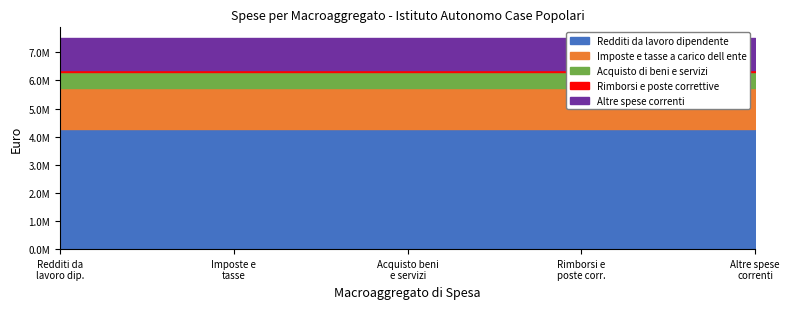

True or false: Redditi da lavoro dipendente has more than 0 points higher than both neighbors.

False